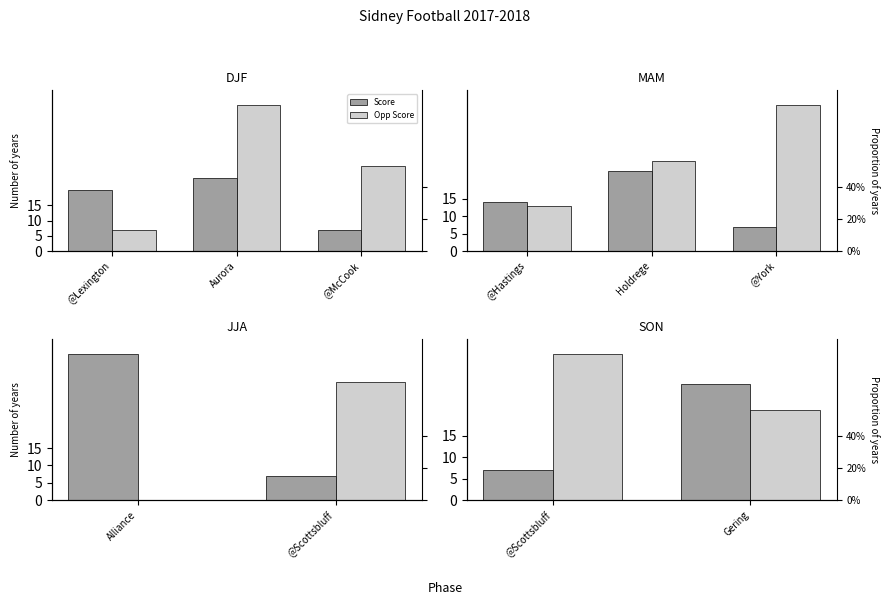

Which series has the widest spread of values?

Score